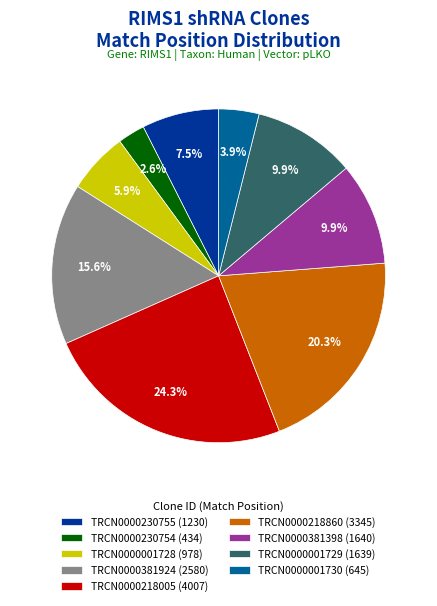

To the nearest percent, what percentage of the pie is TRCN0000001728?

6%